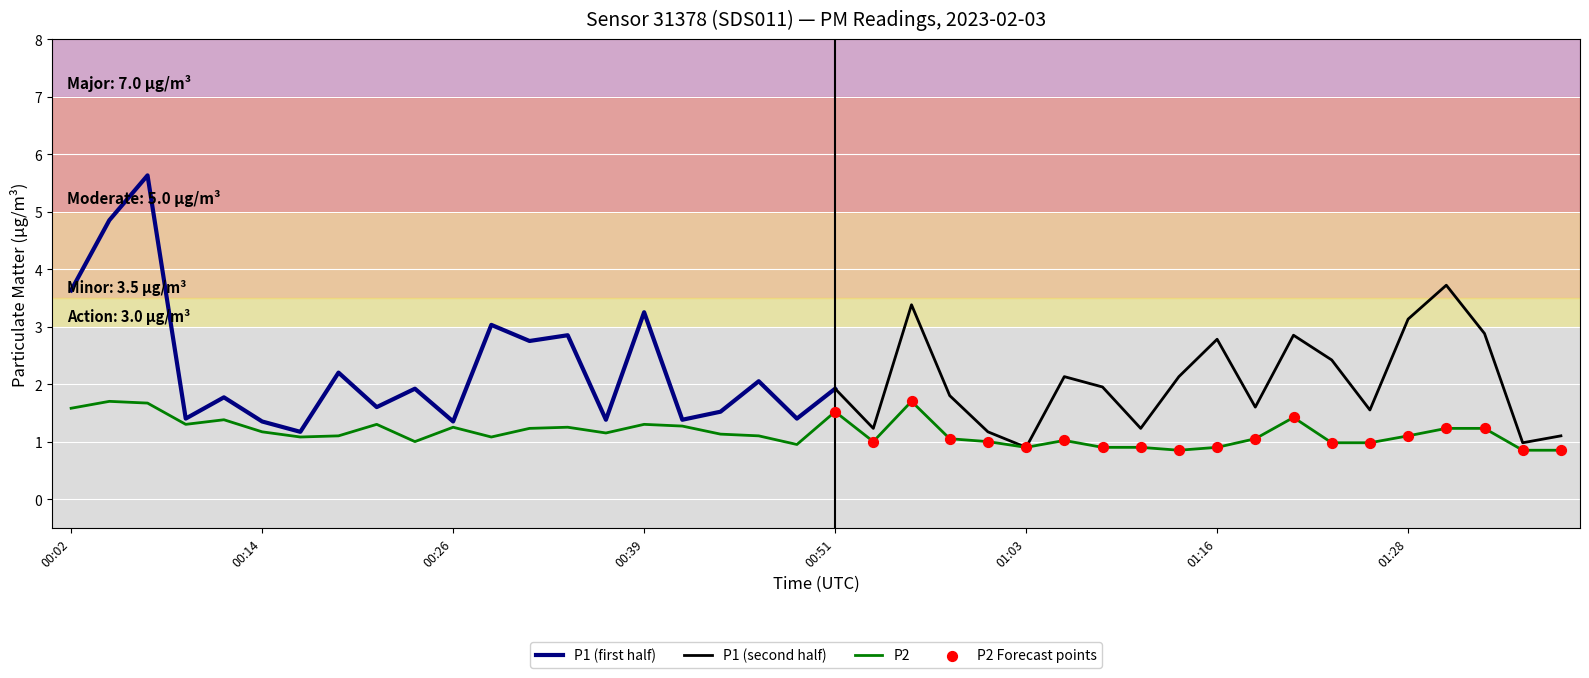

What is the change in value from 00:29 to 01:31?

+0.1